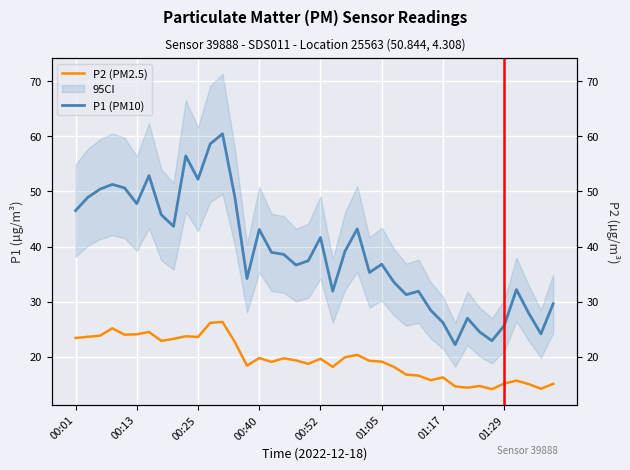

True or false: P2 and P1 intersect in this chart.

False